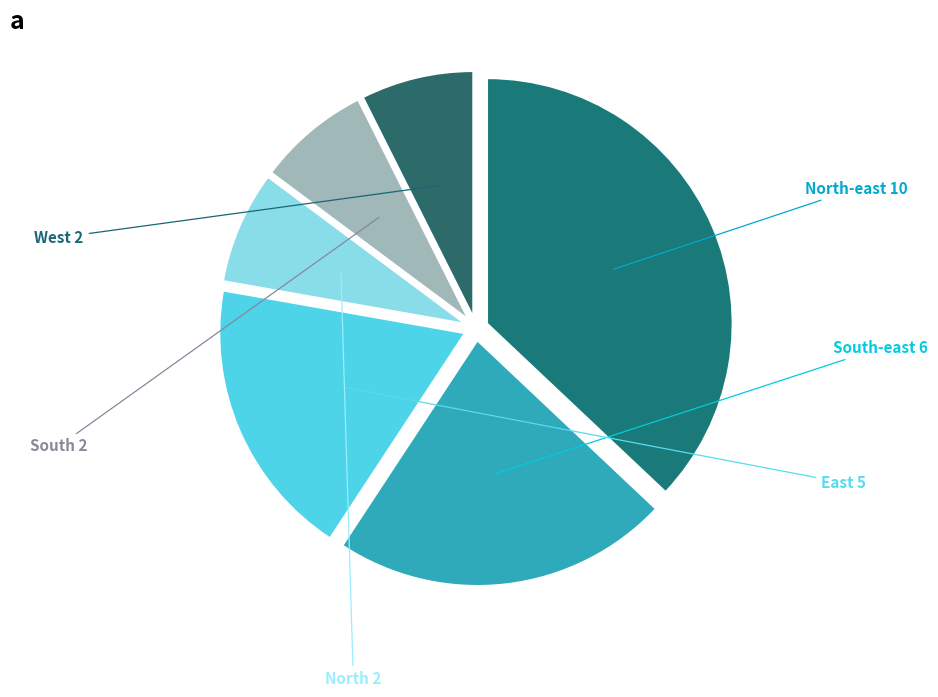

Which category has the smallest portion of the pie?

North